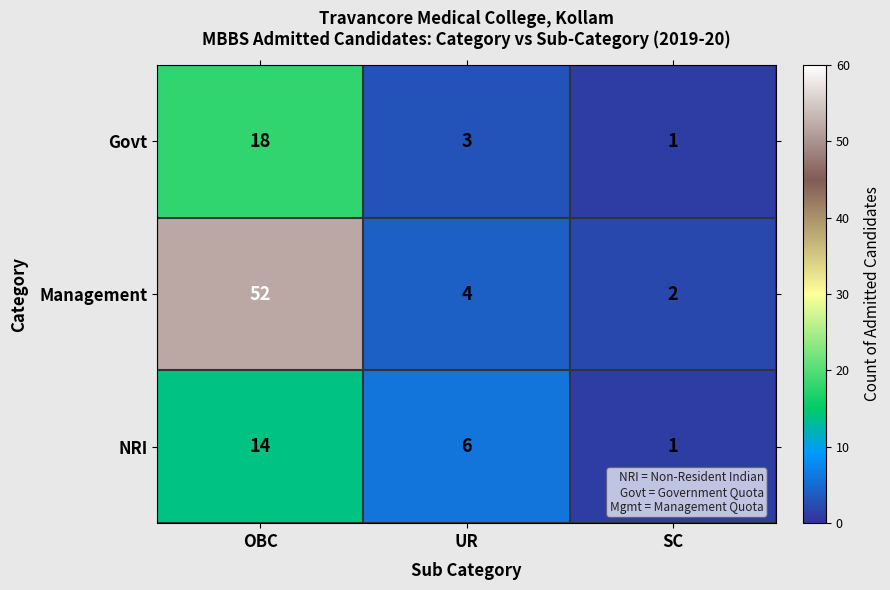

Is it true that NRI equals 6 at UR?

True